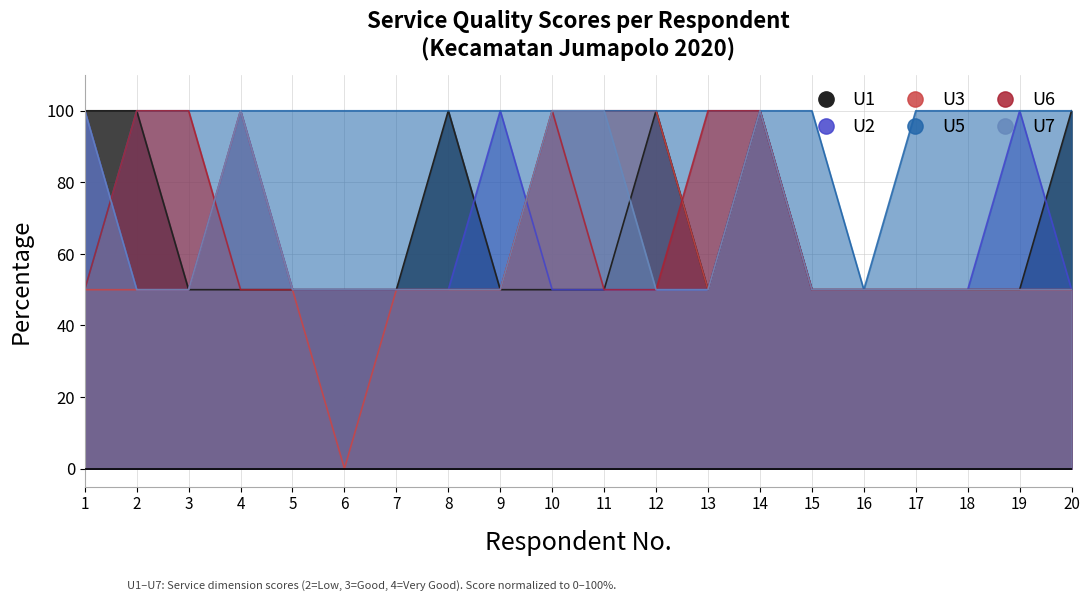

True or false: U6 and U5 cross at least once.

False